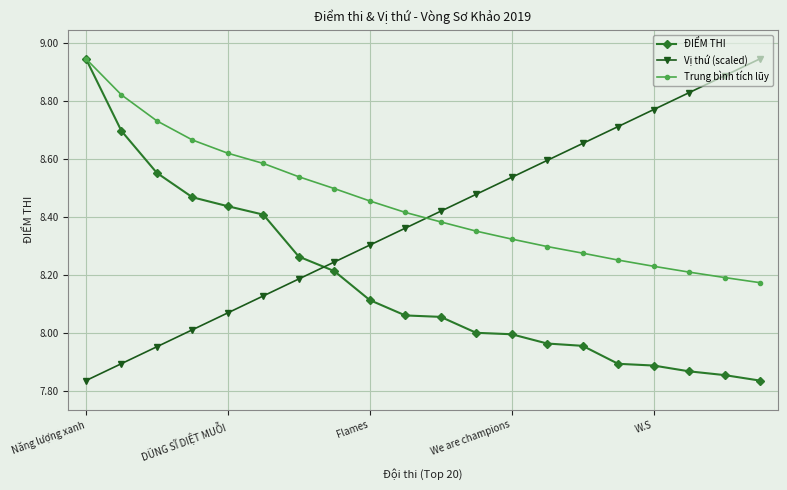

Which series ends up on top after the final intersection of Vị thứ (scaled) and Trung bình tích lũy?

Vị thứ (scaled)